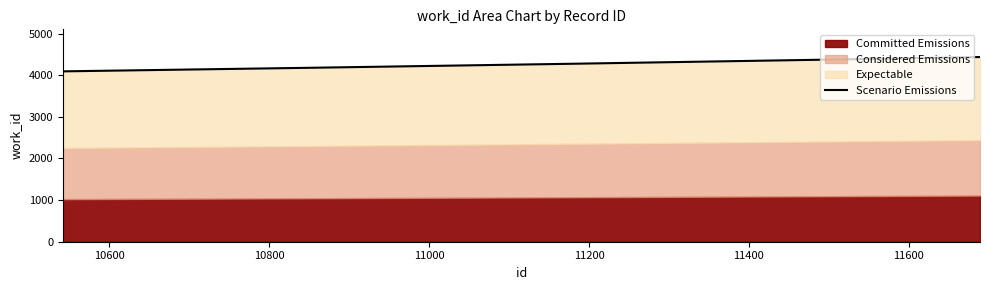

Reading right to left, extract all data points from this chart.

4437	4178	4093